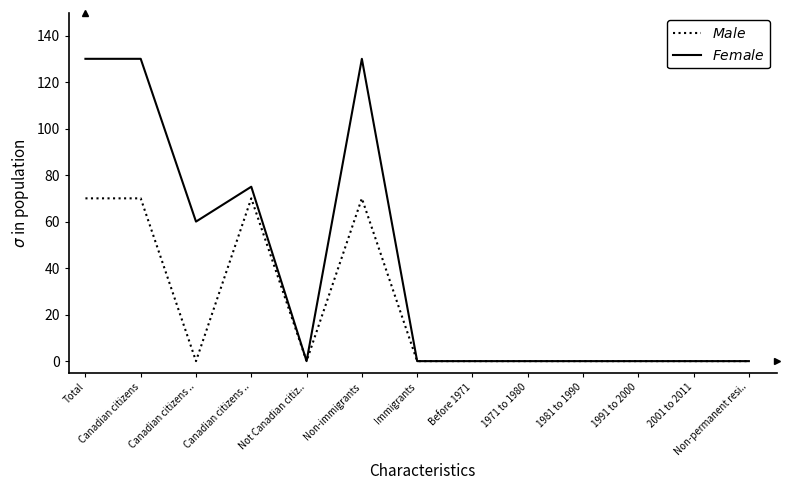

What is the label of the 13th point from the left?

Non-permanent resi..